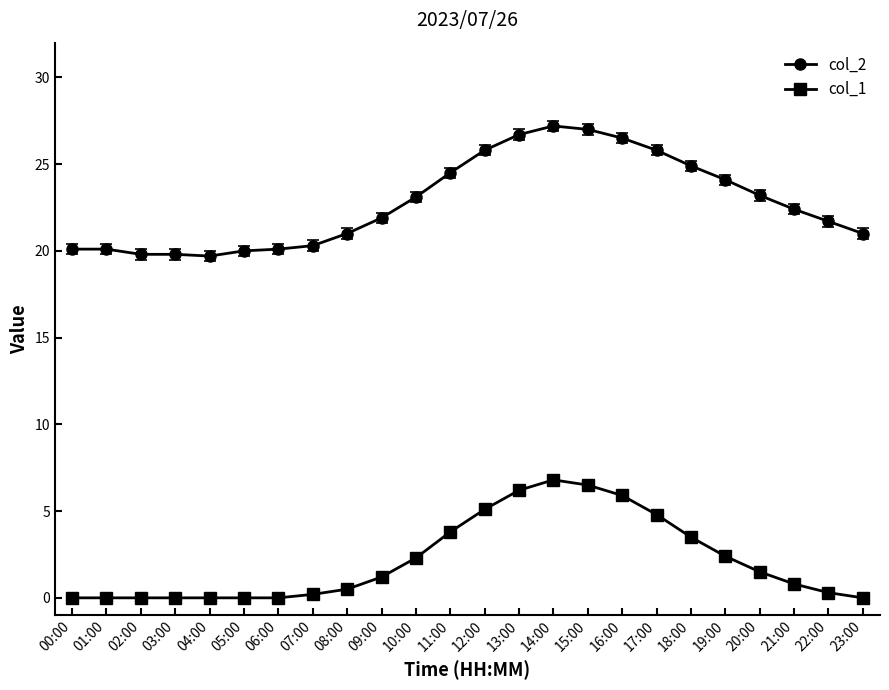

What is the total value across all series at 10:00?

25.4